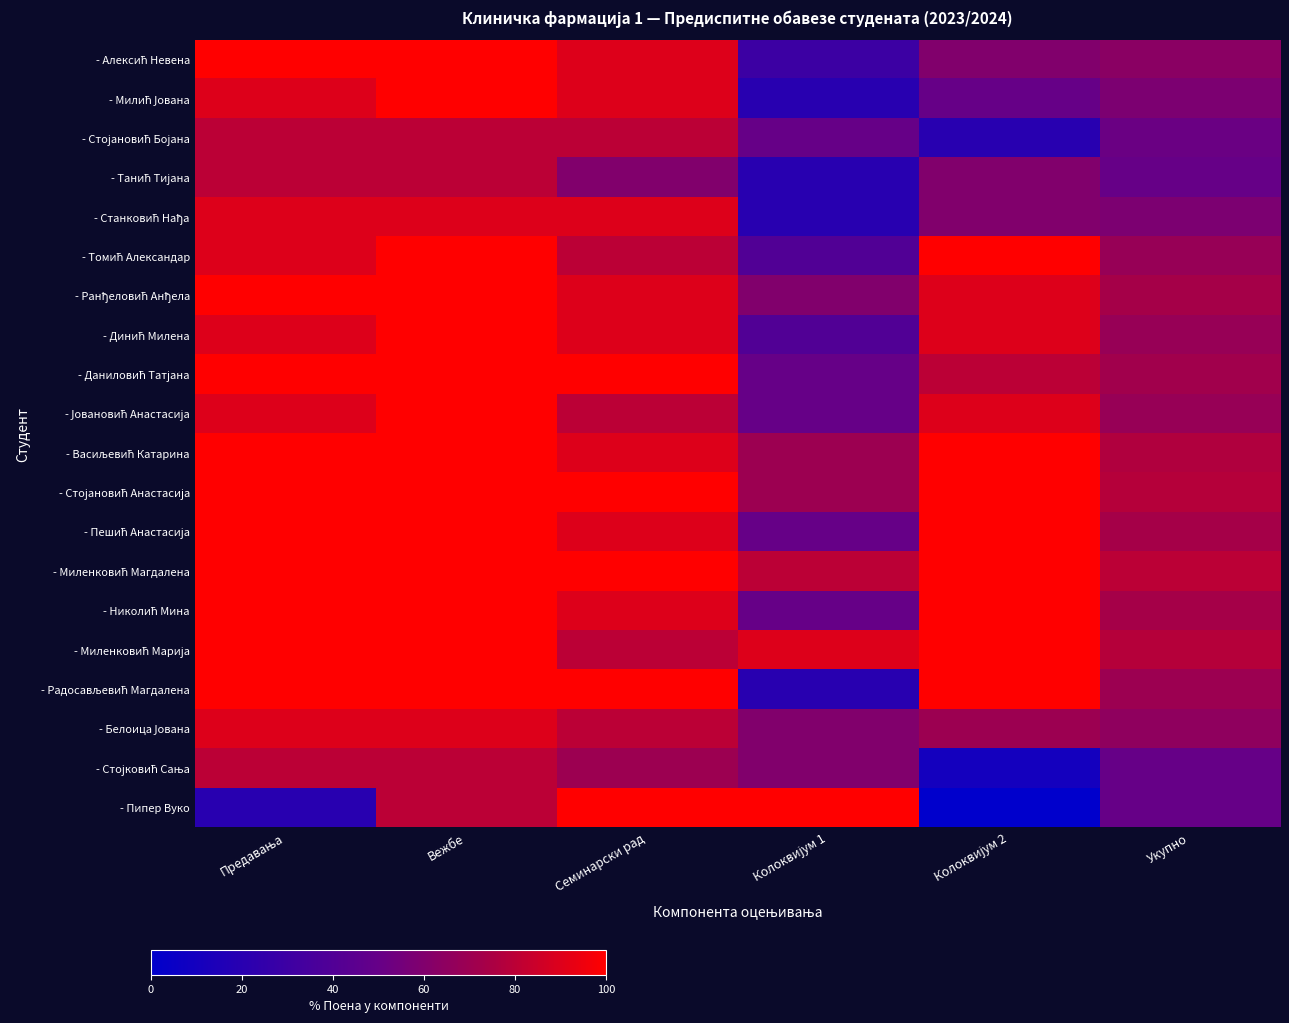

Count the number of data series in this chart.

20